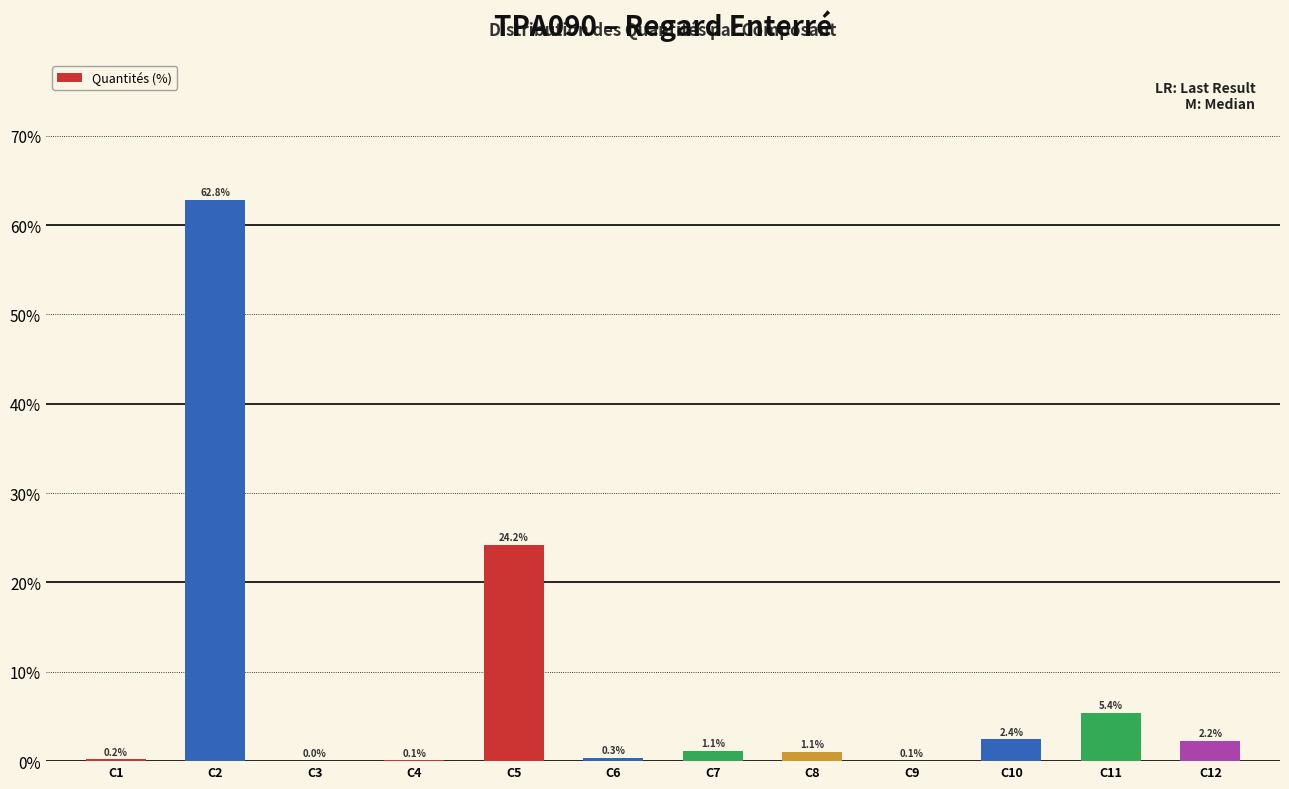

What is the sum of the values at C6 and C5?

24.5